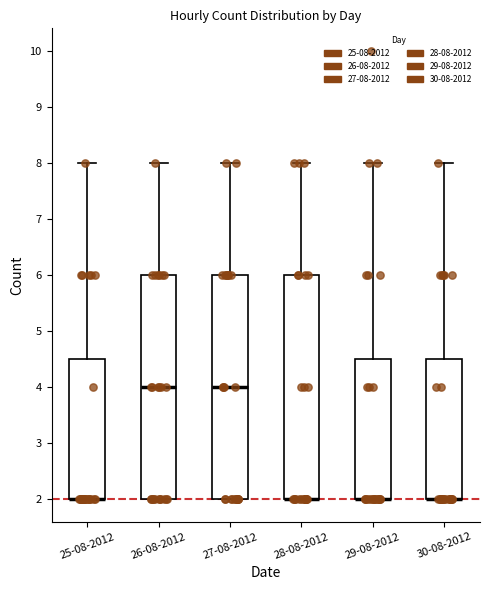

Where is the lower edge of the box for 25-08-2012 on the y-axis? The values are not printed on the chart, so give them approximately, as read against the axis.

2.0